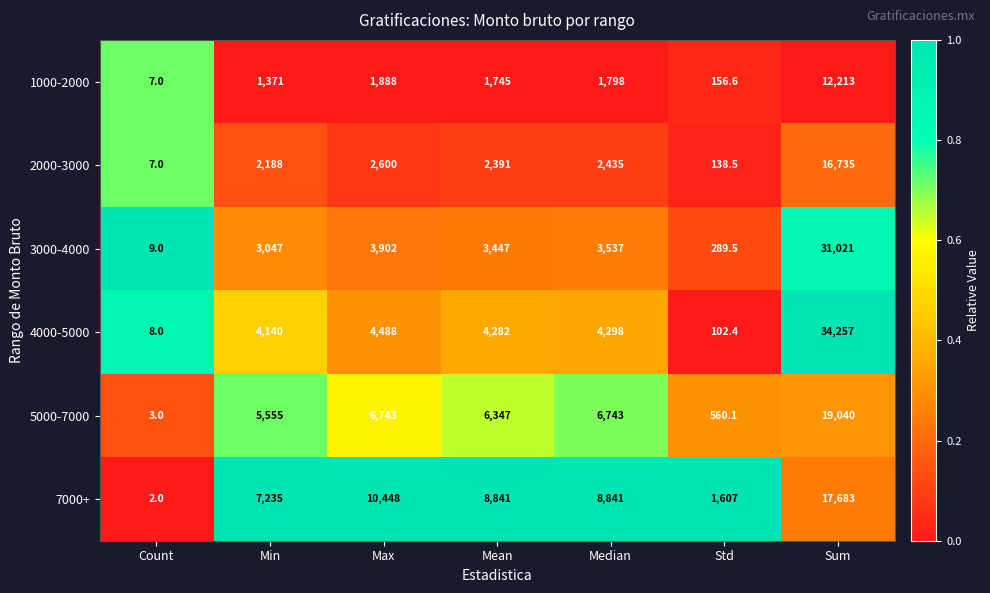

At which category is the sum across all series the highest?

Sum